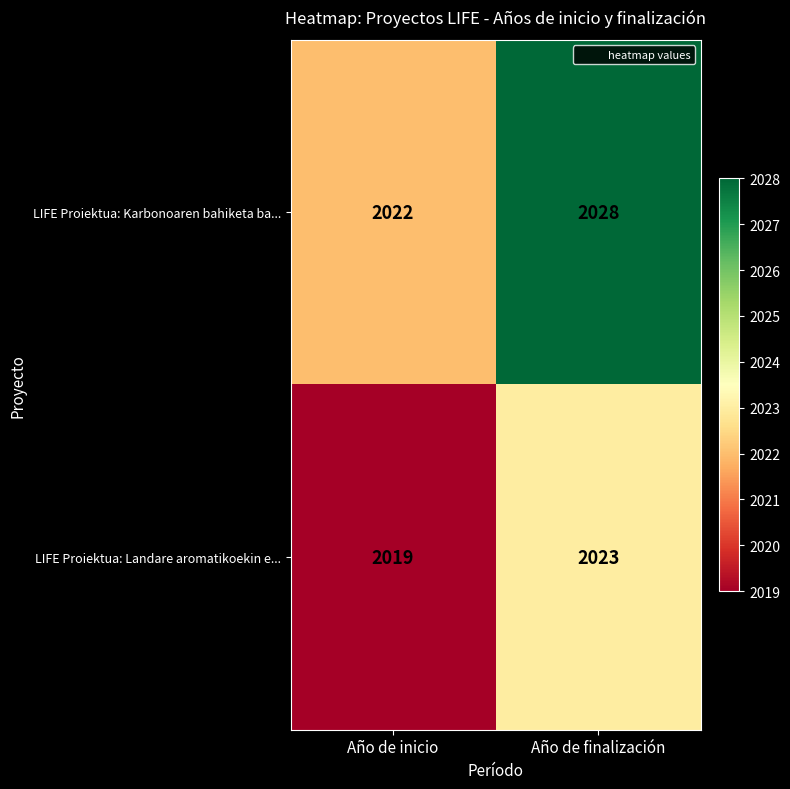

Reading right to left, list all the values displayed in this chart.

LIFE Proiektua: Karbonoaren bahiketa ba...: Año de finalización=2028	Año de inicio=2022
LIFE Proiektua: Landare aromatikoekin e...: Año de finalización=2023	Año de inicio=2019